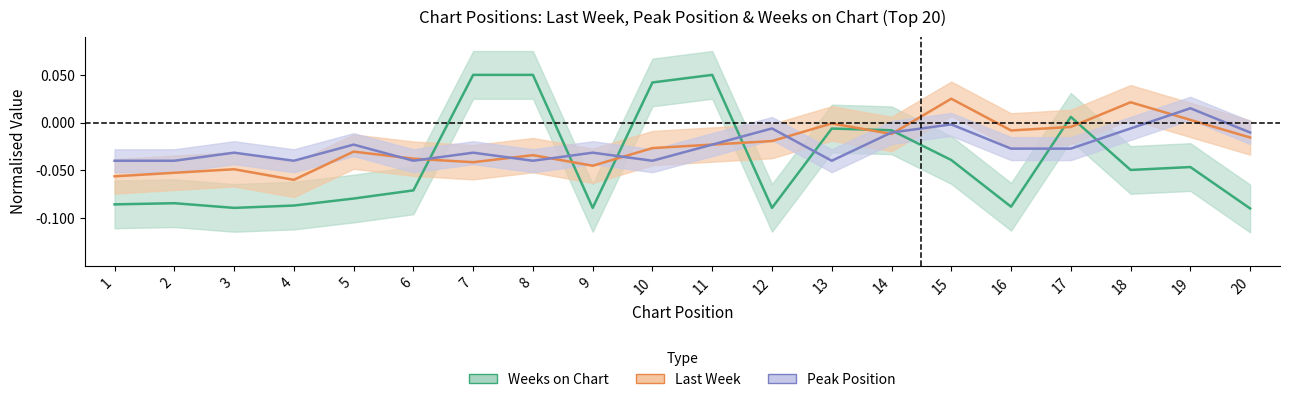

Where is the first local minimum for Peak Position?

4